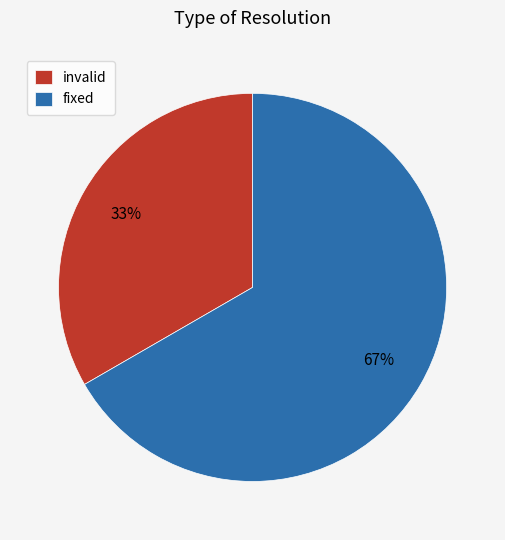

The invalid slice represents 25% of the pie. True or false?

False